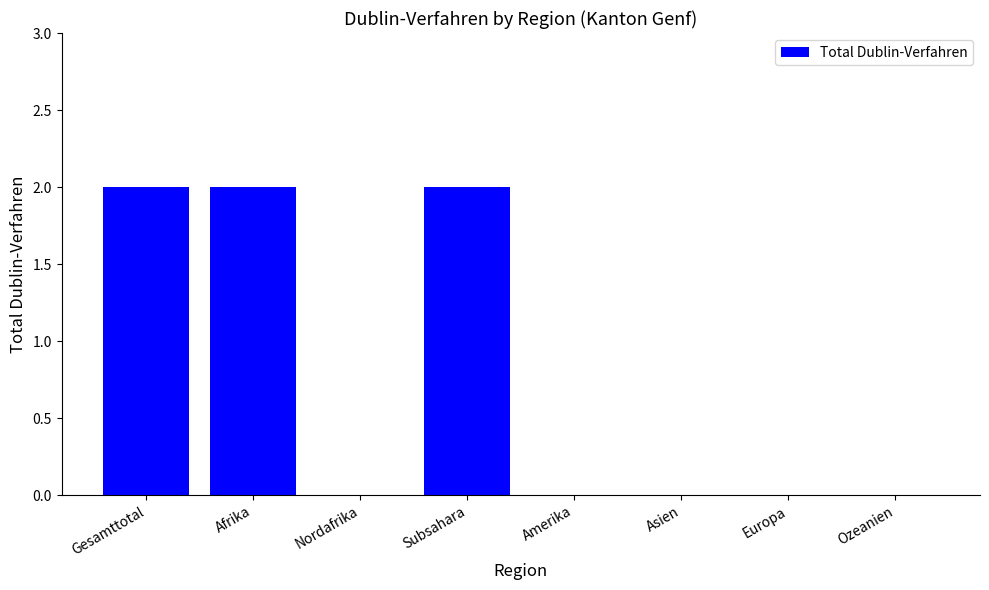

What is the sum of all values?

6